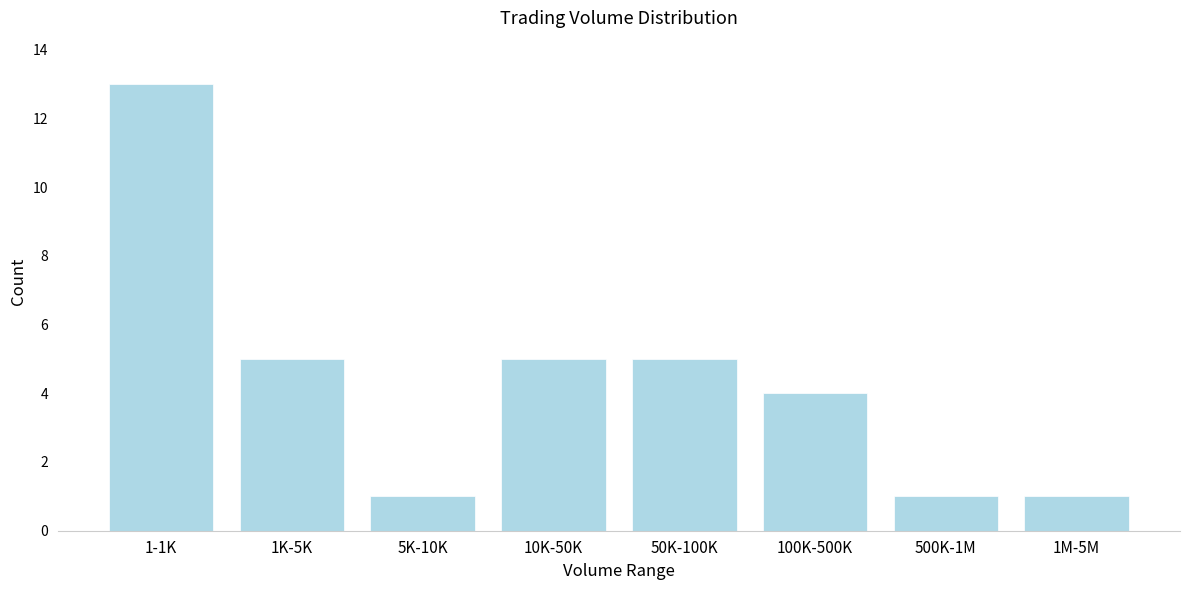

Reading left to right, what are all the values shown in this chart?

13	5	1	5	5	4	1	1